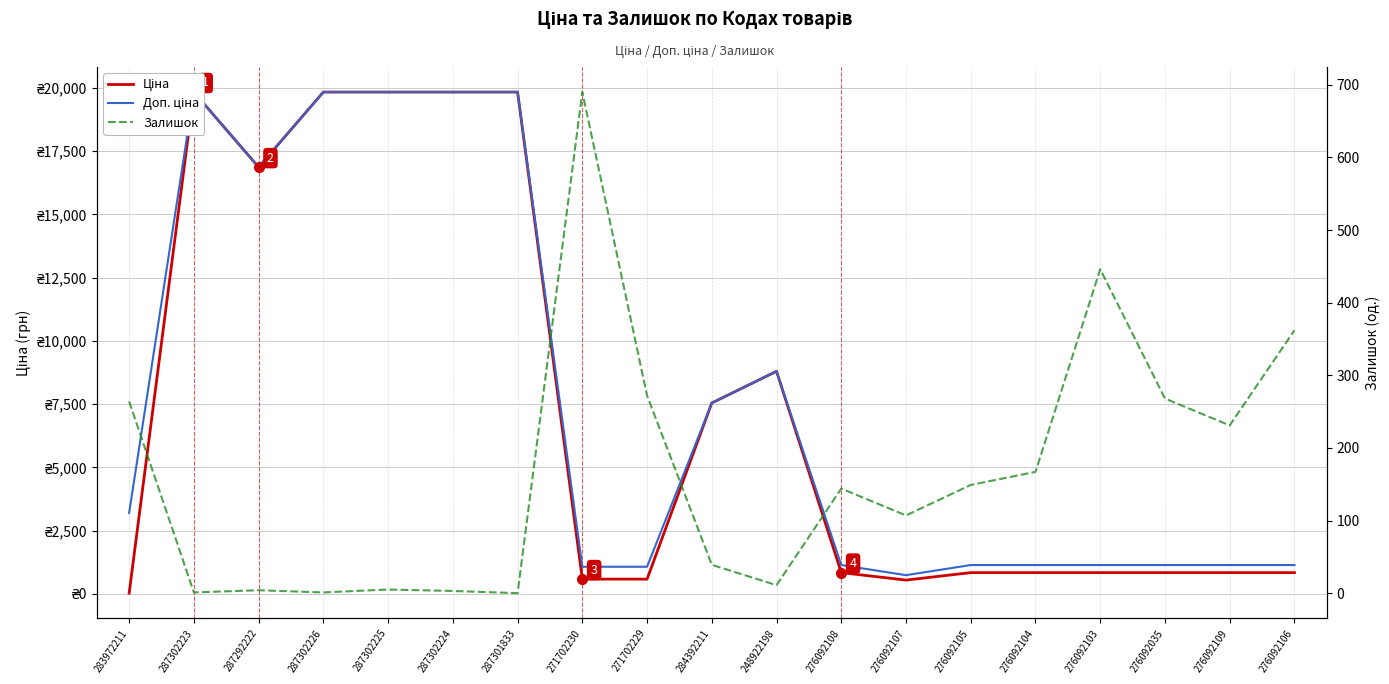

Is the value of Ціна at 287302223 greater than the value of Доп. ціна at 271702229?

Yes